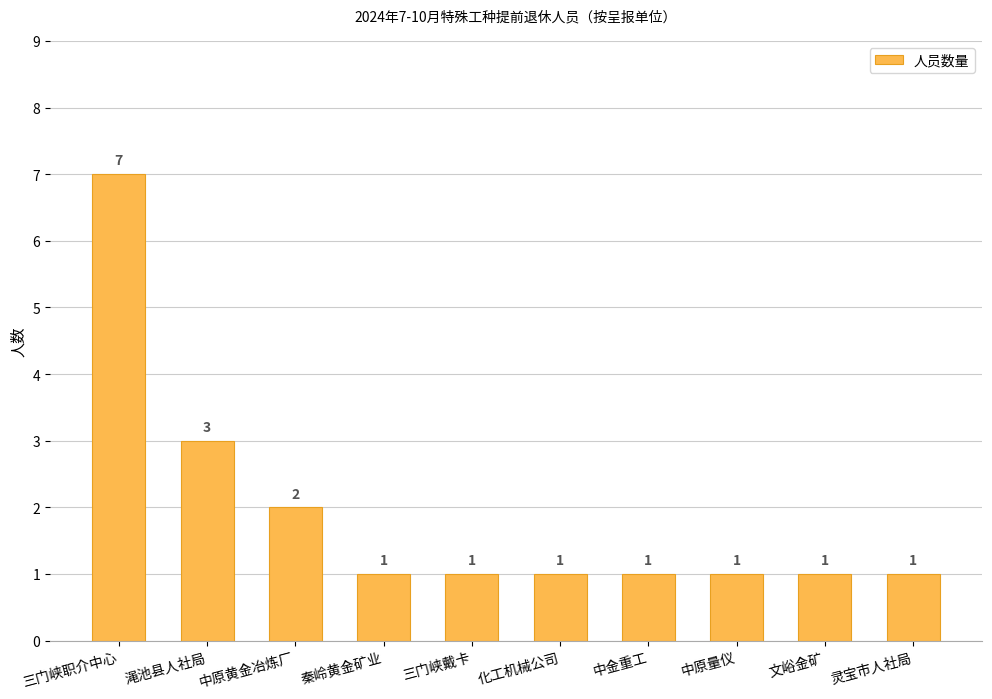

How many data points does each series have?

10